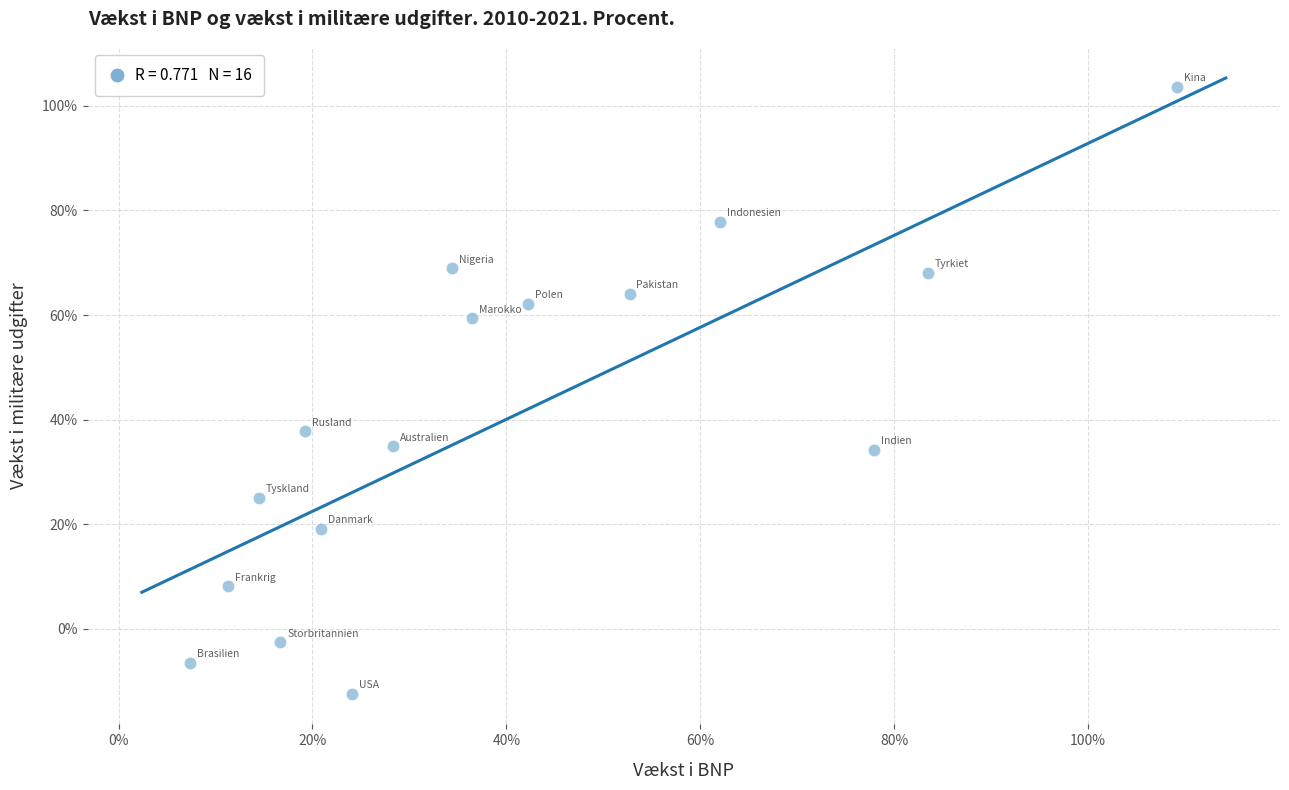

What is the range of Y values (max minus min)?

116.0